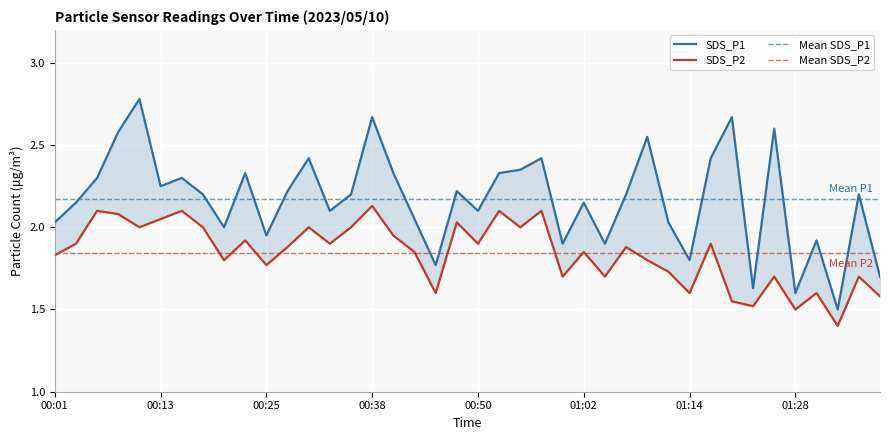

Rank the series by their maximum value, from highest to lowest.

SDS_P1, SDS_P2